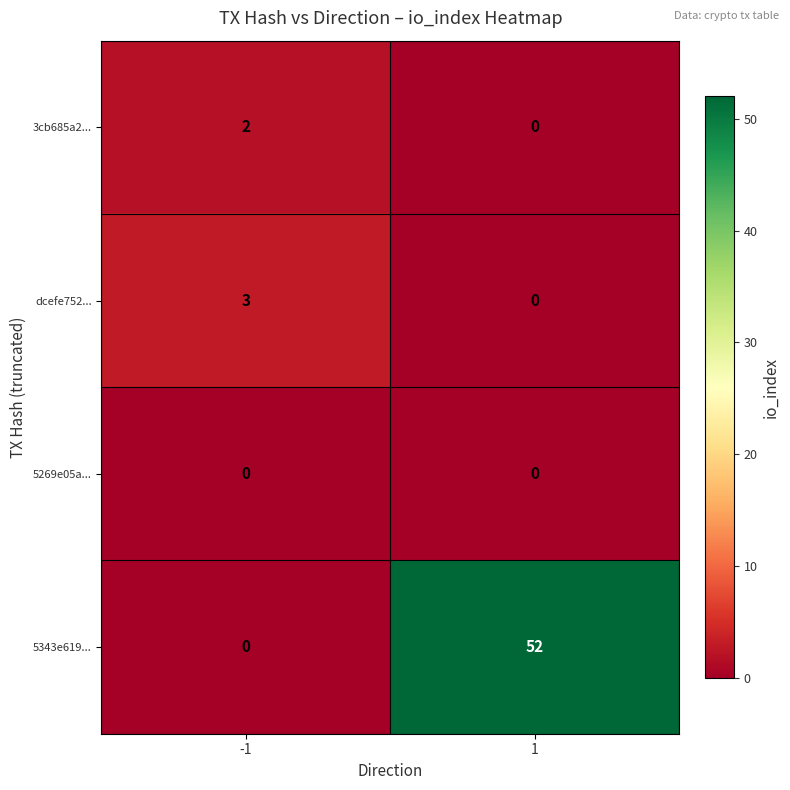

Count the number of categories in the chart.

2